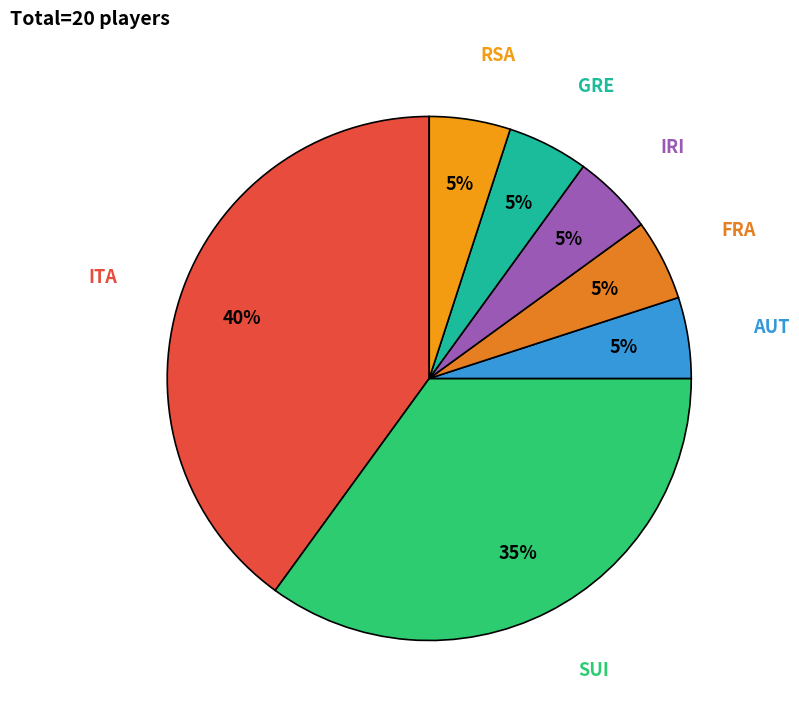

Which has a higher value, AUT or SUI?

SUI